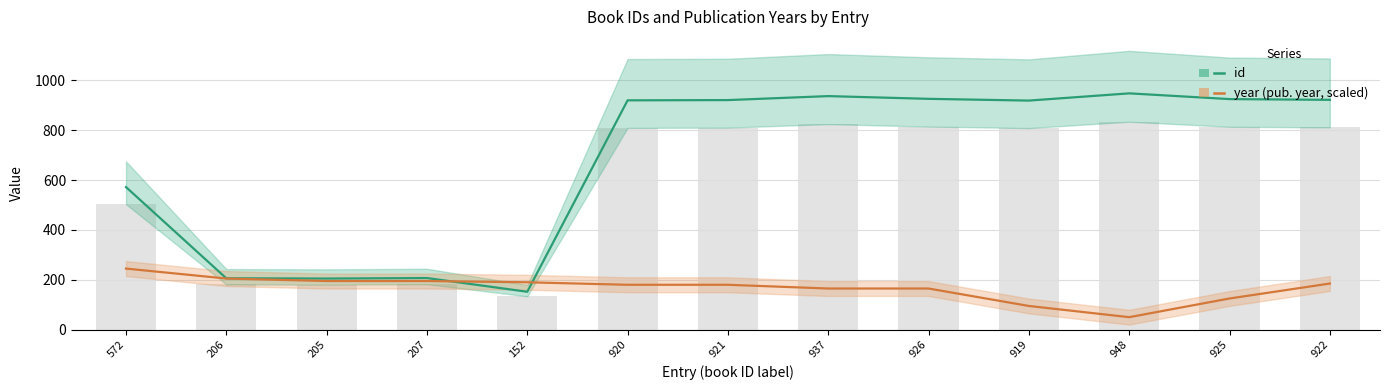

At how many categories does at least one series exceed 477?

9